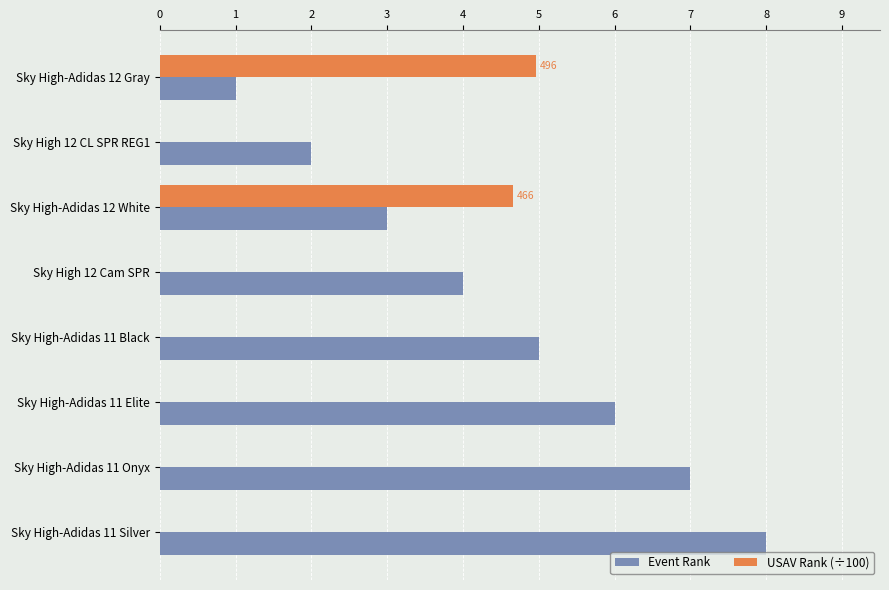

Count the number of categories in the chart.

8